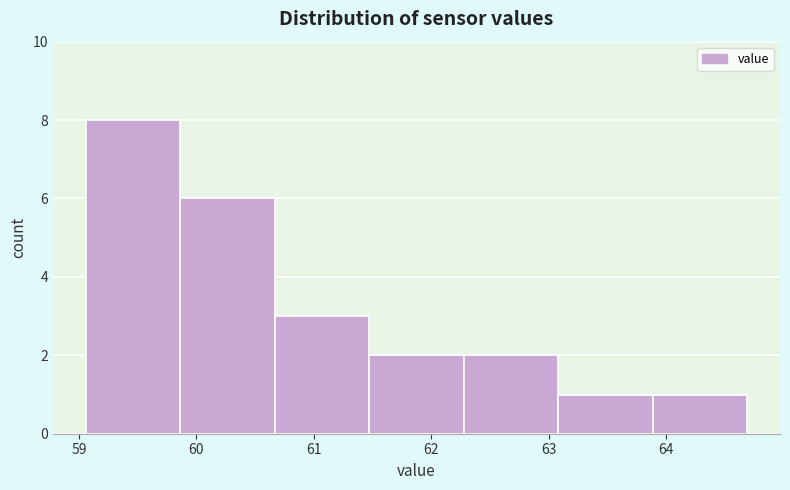

Reading left to right, transcribe this chart: for each bar, give the range it covers on the x-axis and its height. Neither the bar edges nor the heights are printed on the chart, so give them approximately, as read against the axes.

59.1 to 59.9: 8
59.9 to 60.7: 6
60.7 to 61.5: 3
61.5 to 62.3: 2
62.3 to 63.1: 2
63.1 to 63.9: 1
63.9 to 64.7: 1